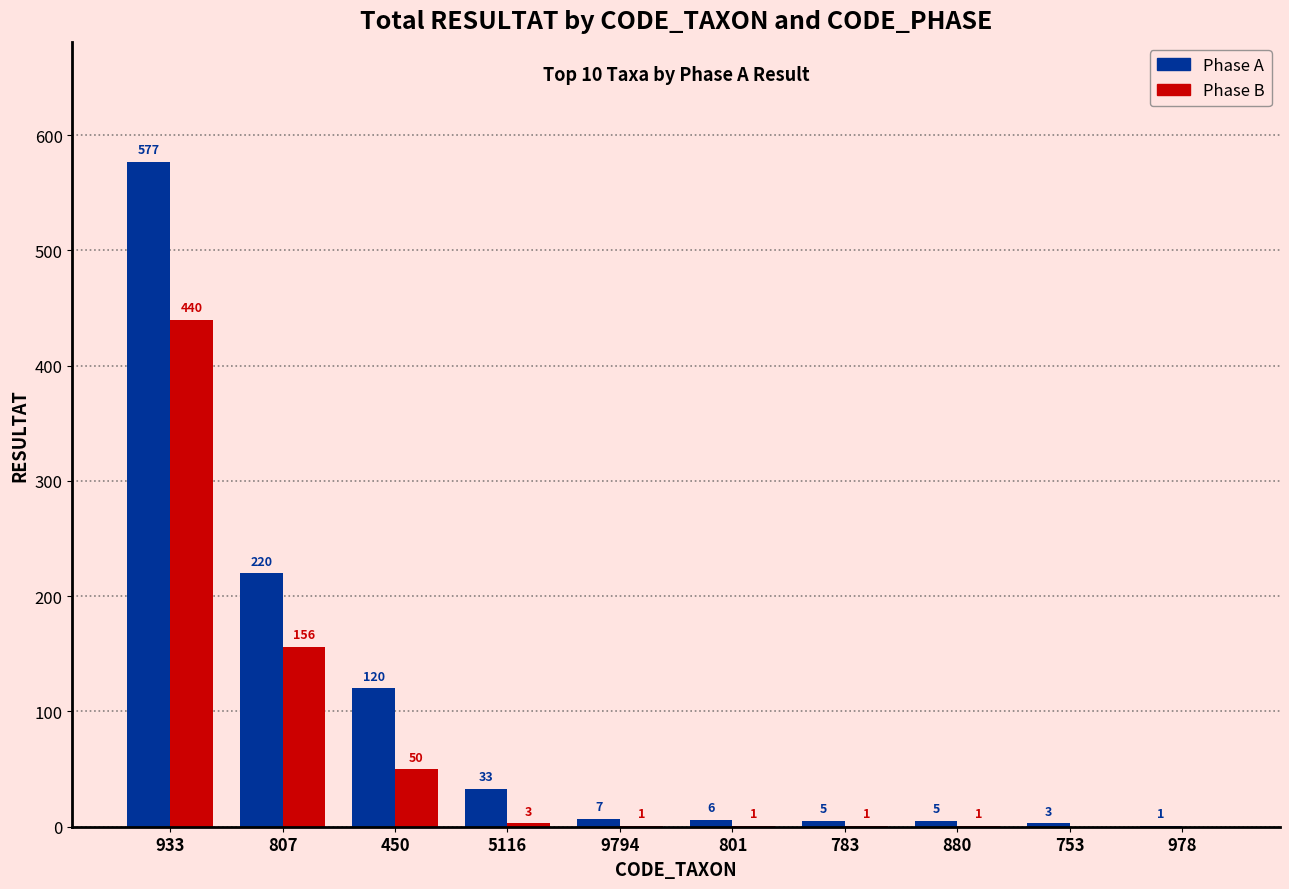

What is the maximum value for Phase A?

577